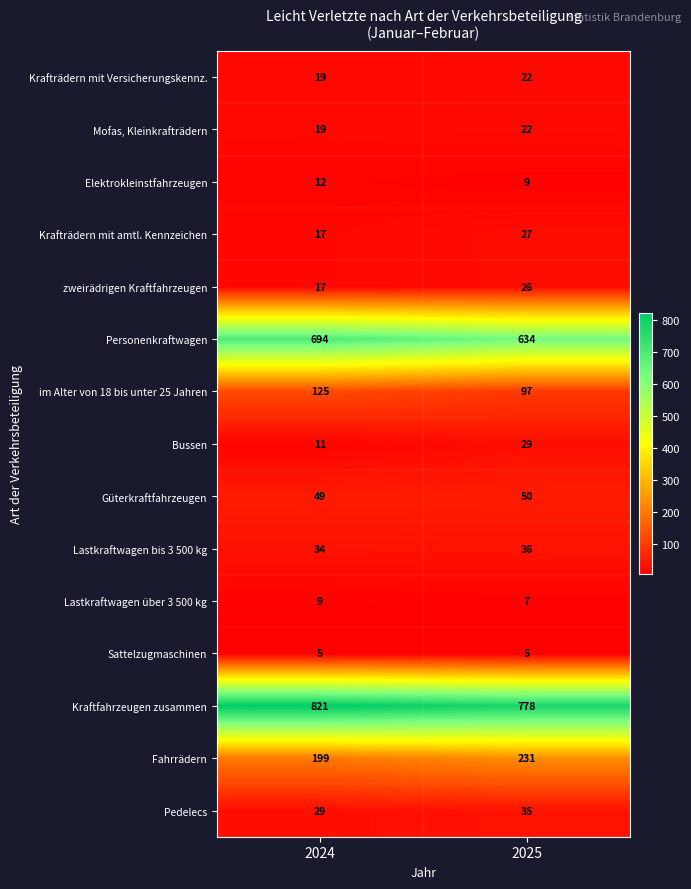

List the labels in order of Elektrokleinstfahrzeugen value, smallest first.

2025, 2024